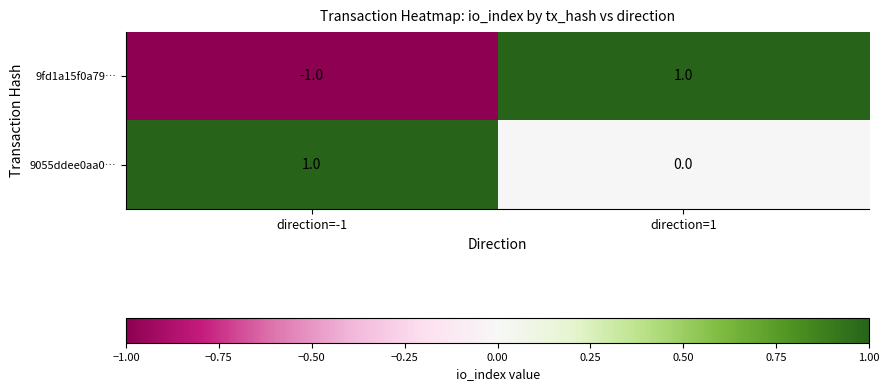

Reading left to right, list all the values displayed in this chart.

9fd1a15f0a79…: direction=-1=-1	direction=1=1
9055ddee0aa0…: direction=-1=1	direction=1=0